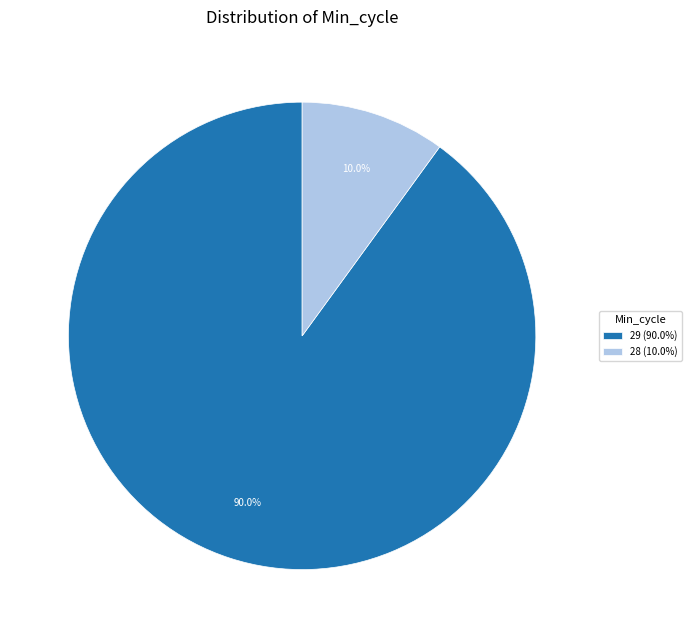

How many slices are in this pie chart?

2